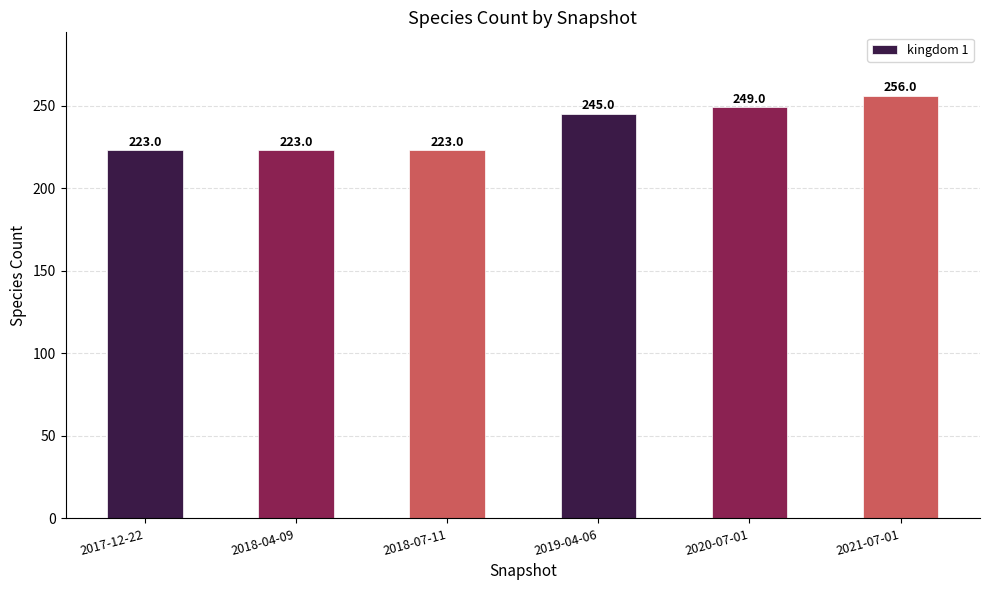

At which label is the value closest to 239?

2019-04-06